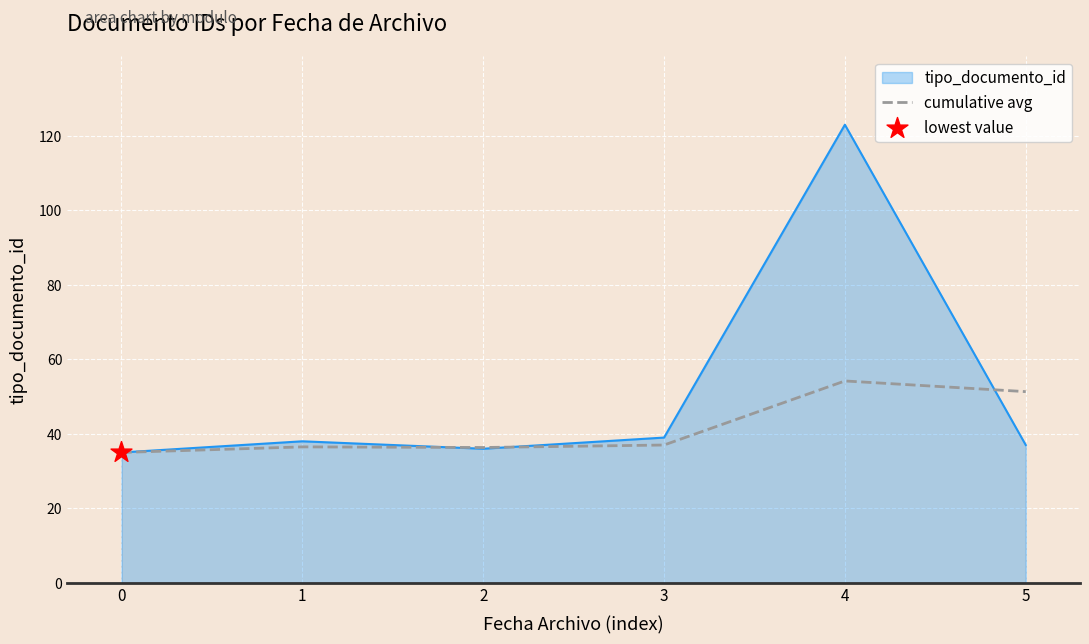

What is the spread (max minus min) of values at 2?

0.3